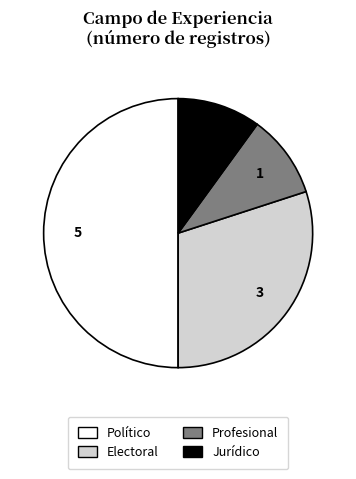

The Jurídico slice represents 10% of the pie. True or false?

True